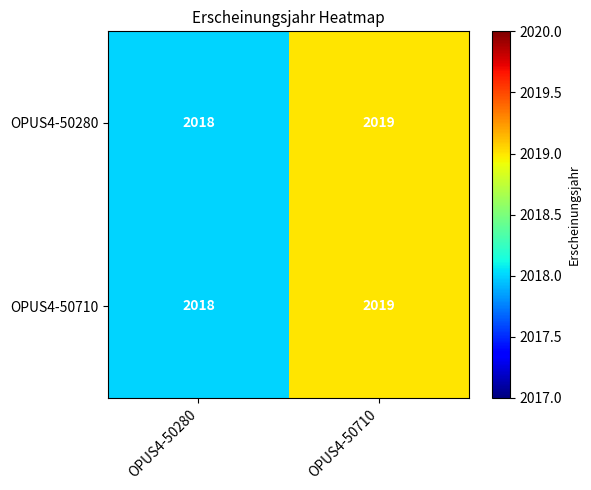

What is the greatest value displayed?

2019